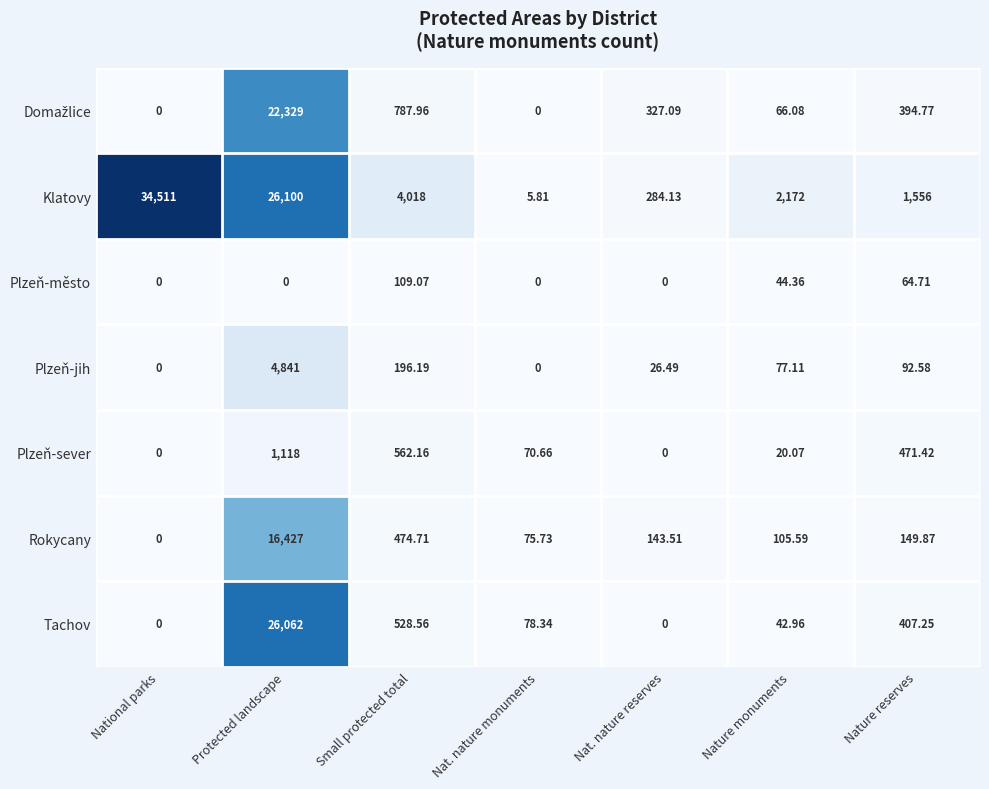

List the labels in order of Rokycany value, largest first.

Protected landscape, Small protected total, Nature reserves, Nat. nature reserves, Nature monuments, Nat. nature monuments, National parks